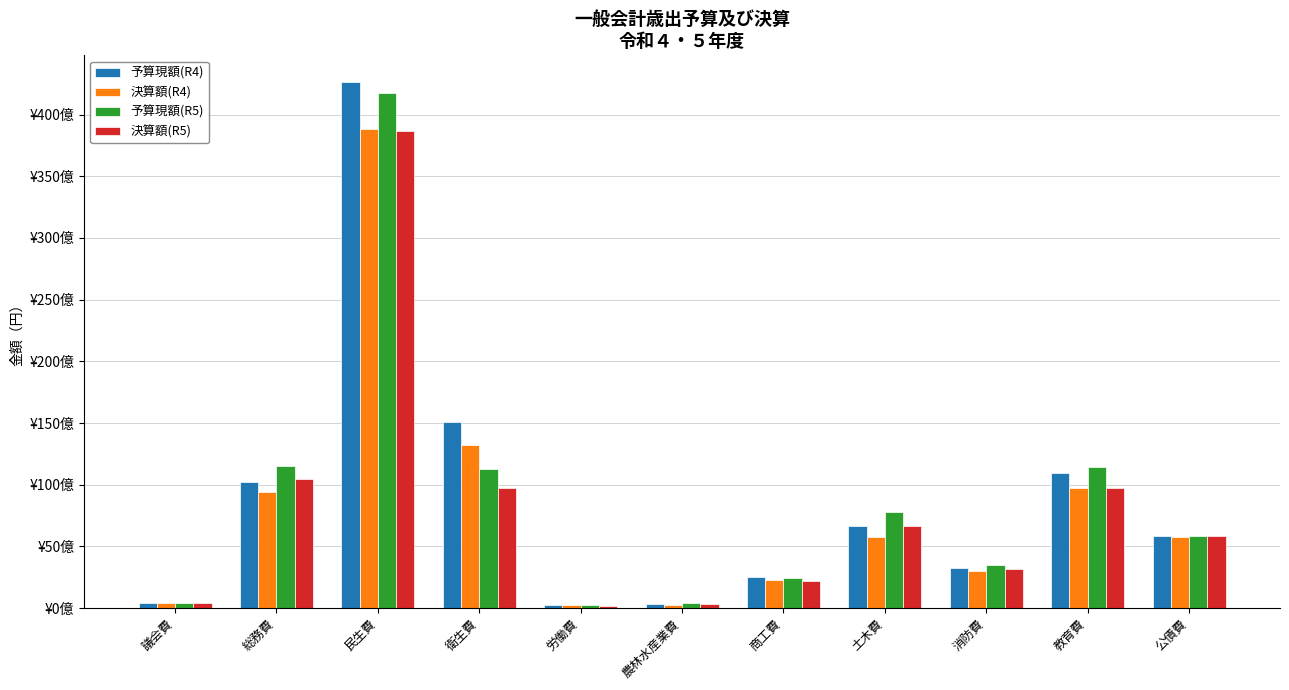

What position from the left is 議会費?

1